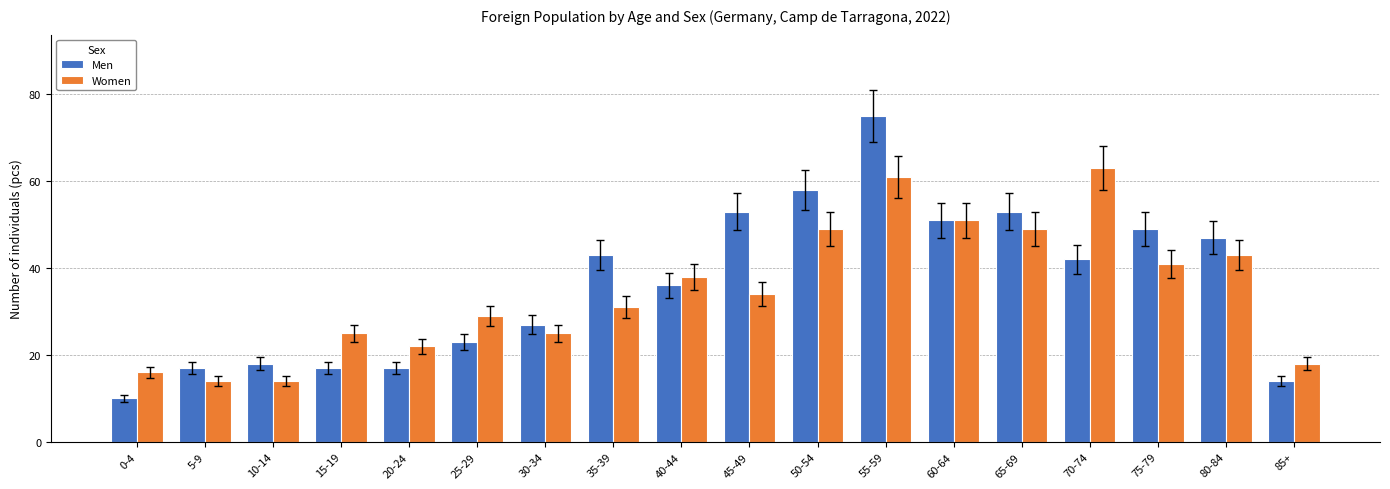

What is the minimum value for Men?

10